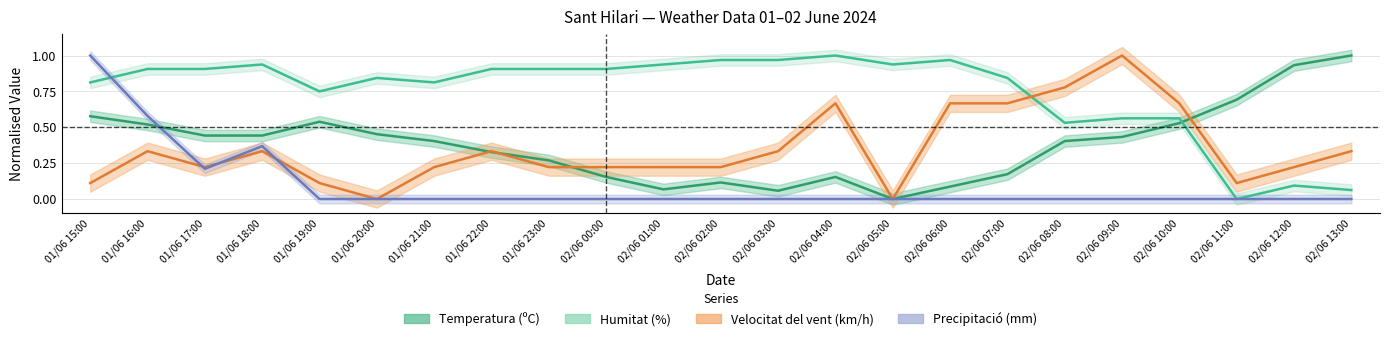

How many values in the Velocitat del vent (km/h) series exceed 0?

21